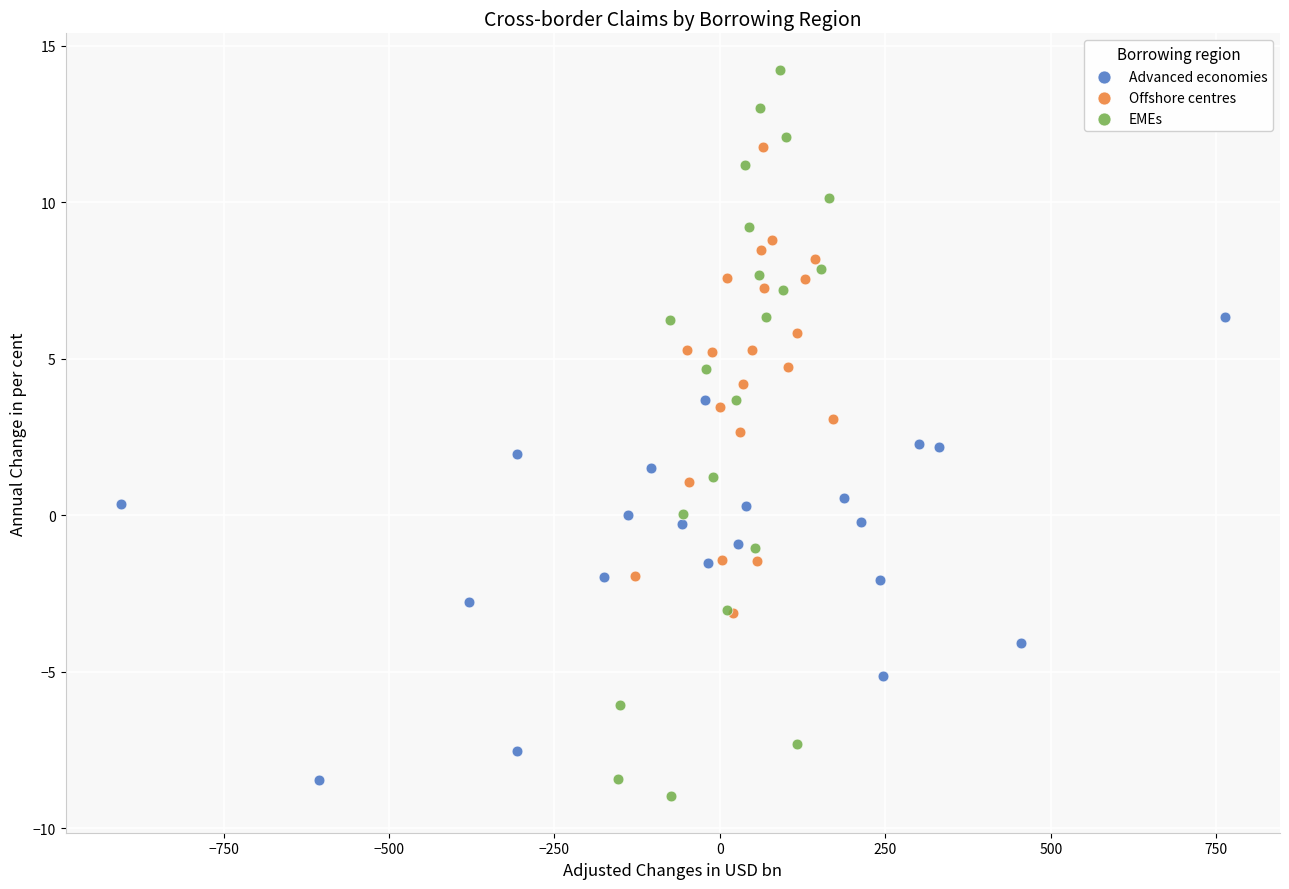

Which series reaches the minimum Y coordinate?

EMEs